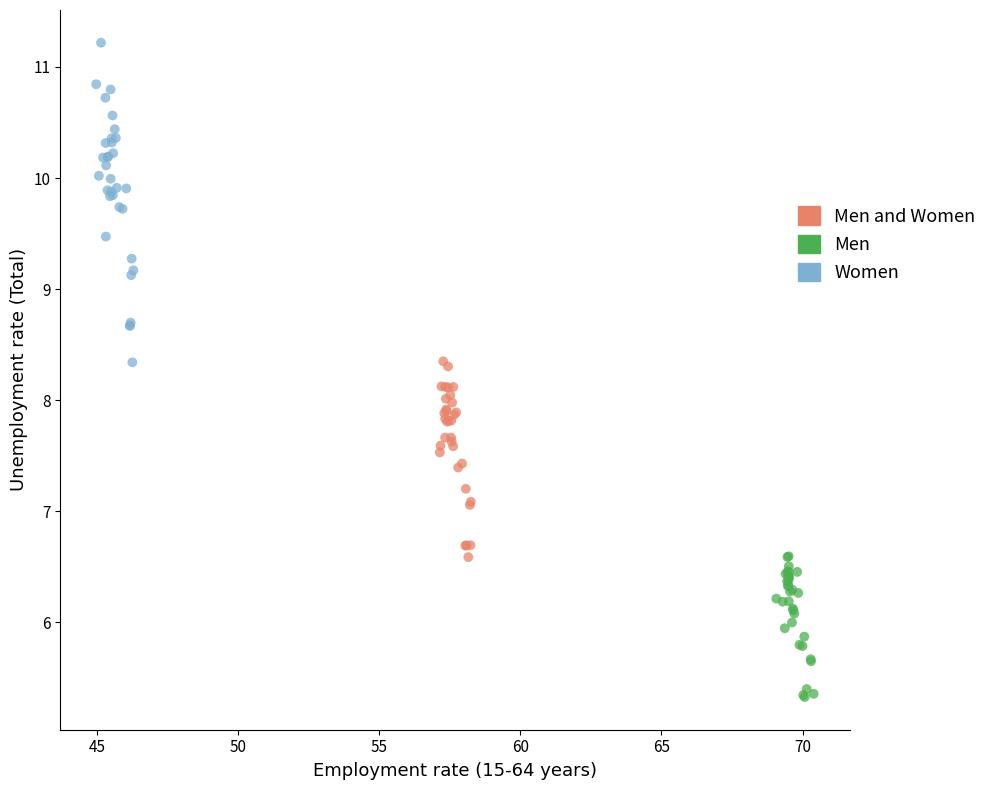

Which series has the widest spread of Y values?

Women